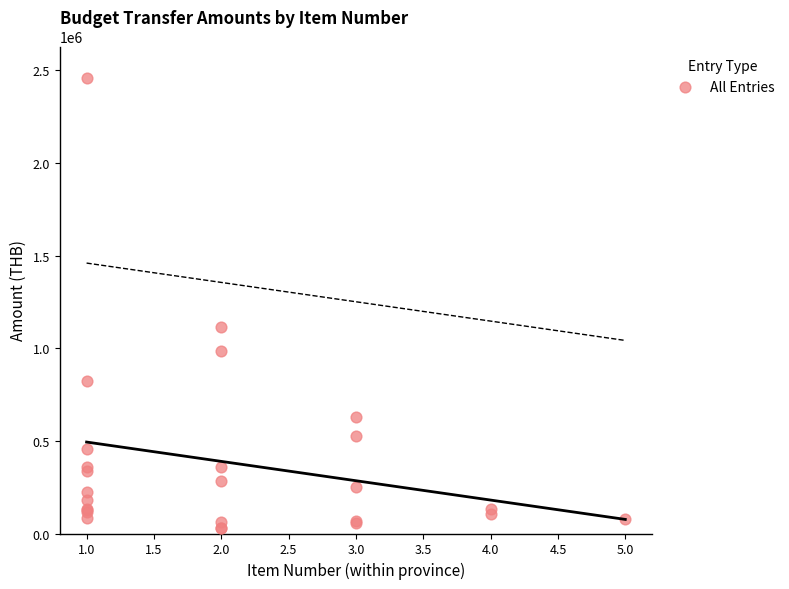

What Y value in the scatter plot is closest to 1245176?

1114789.8